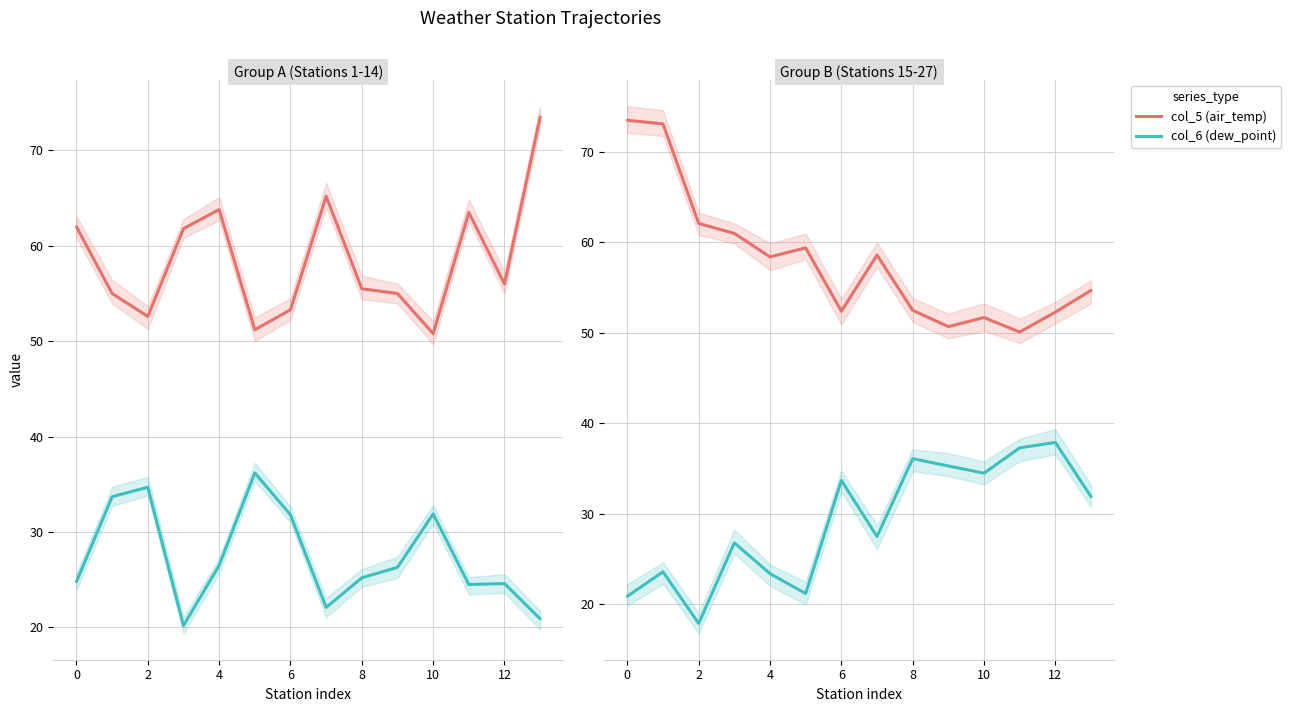

True or false: col_5 (air_temp) has a value of 34.2 at 0.

False